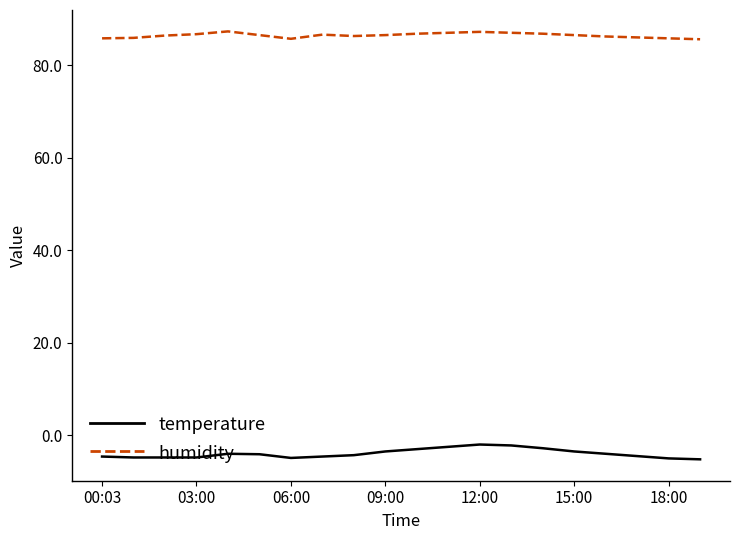

What are all the series names shown in the legend?

temperature, humidity